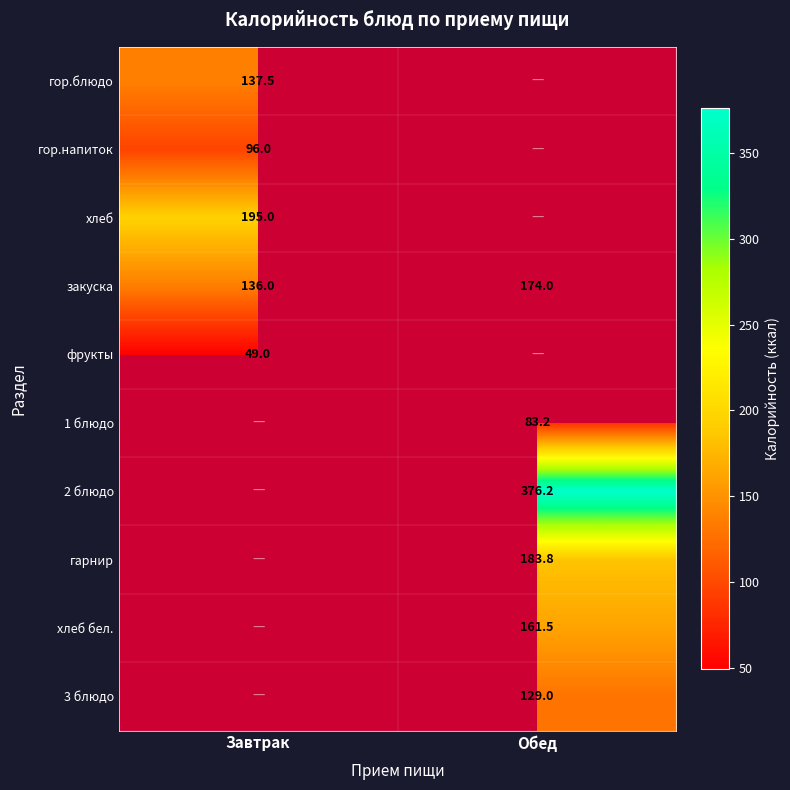

What is the smallest value displayed?

49.0